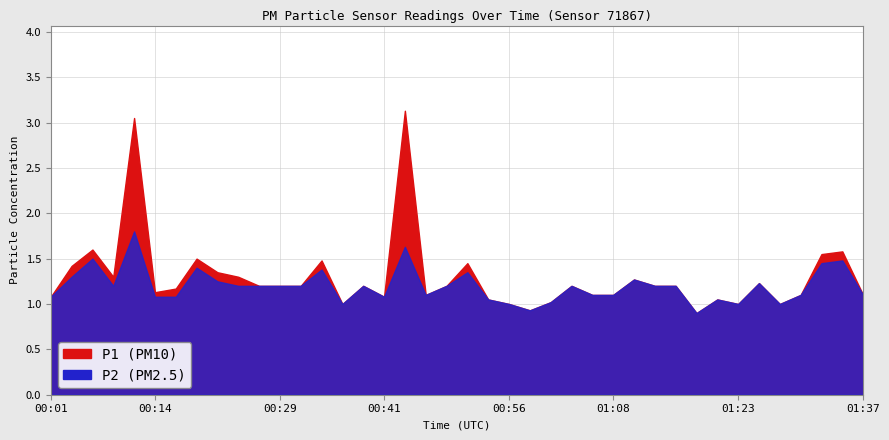

Is it true that P1 equals 1.7 at 00:41?

False